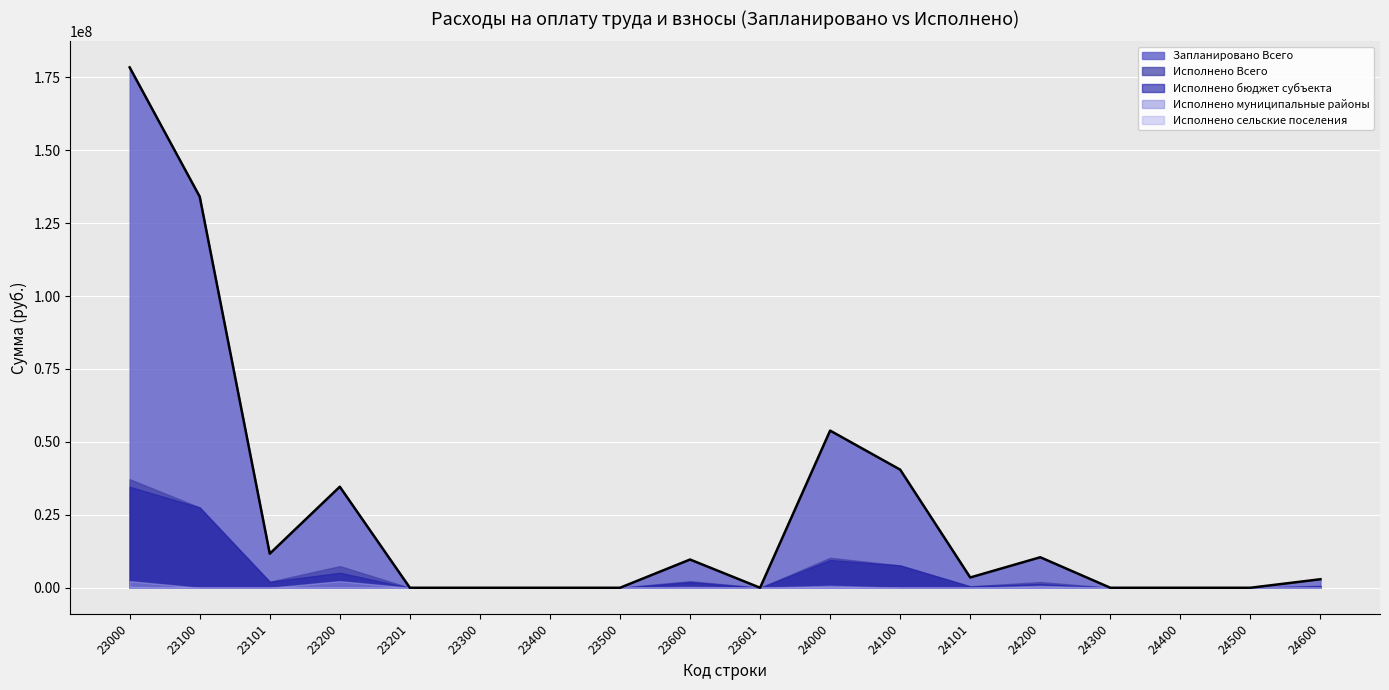

How many lines are shown in the chart?

5